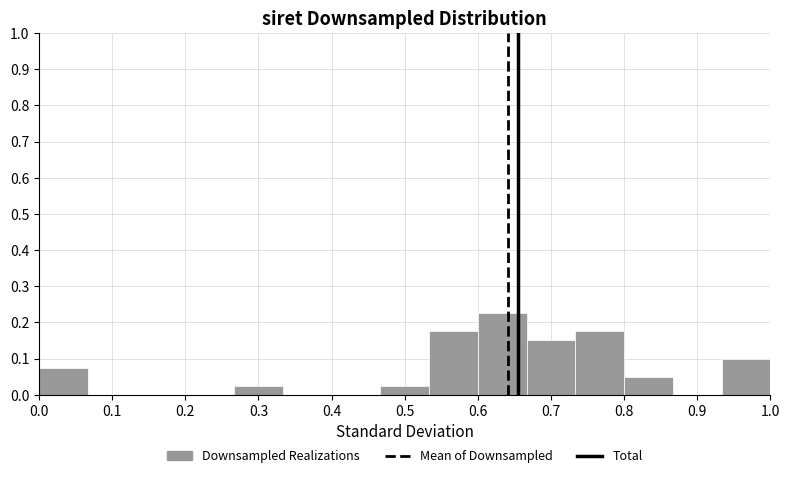

Reading left to right, transcribe this chart: for each bar, give the range it covers on the x-axis and its height. Neither the bar edges nor the heights are printed on the chart, so give them approximately, as read against the axes.

0.00 to 0.07: 0.08
0.07 to 0.13: 0
0.13 to 0.20: 0
0.20 to 0.27: 0
0.27 to 0.33: 0.03
0.33 to 0.40: 0
0.40 to 0.47: 0
0.47 to 0.53: 0.03
0.53 to 0.60: 0.18
0.60 to 0.67: 0.23
0.67 to 0.73: 0.15
0.73 to 0.80: 0.18
0.80 to 0.87: 0.05
0.87 to 0.93: 0
0.93 to 1.00: 0.10